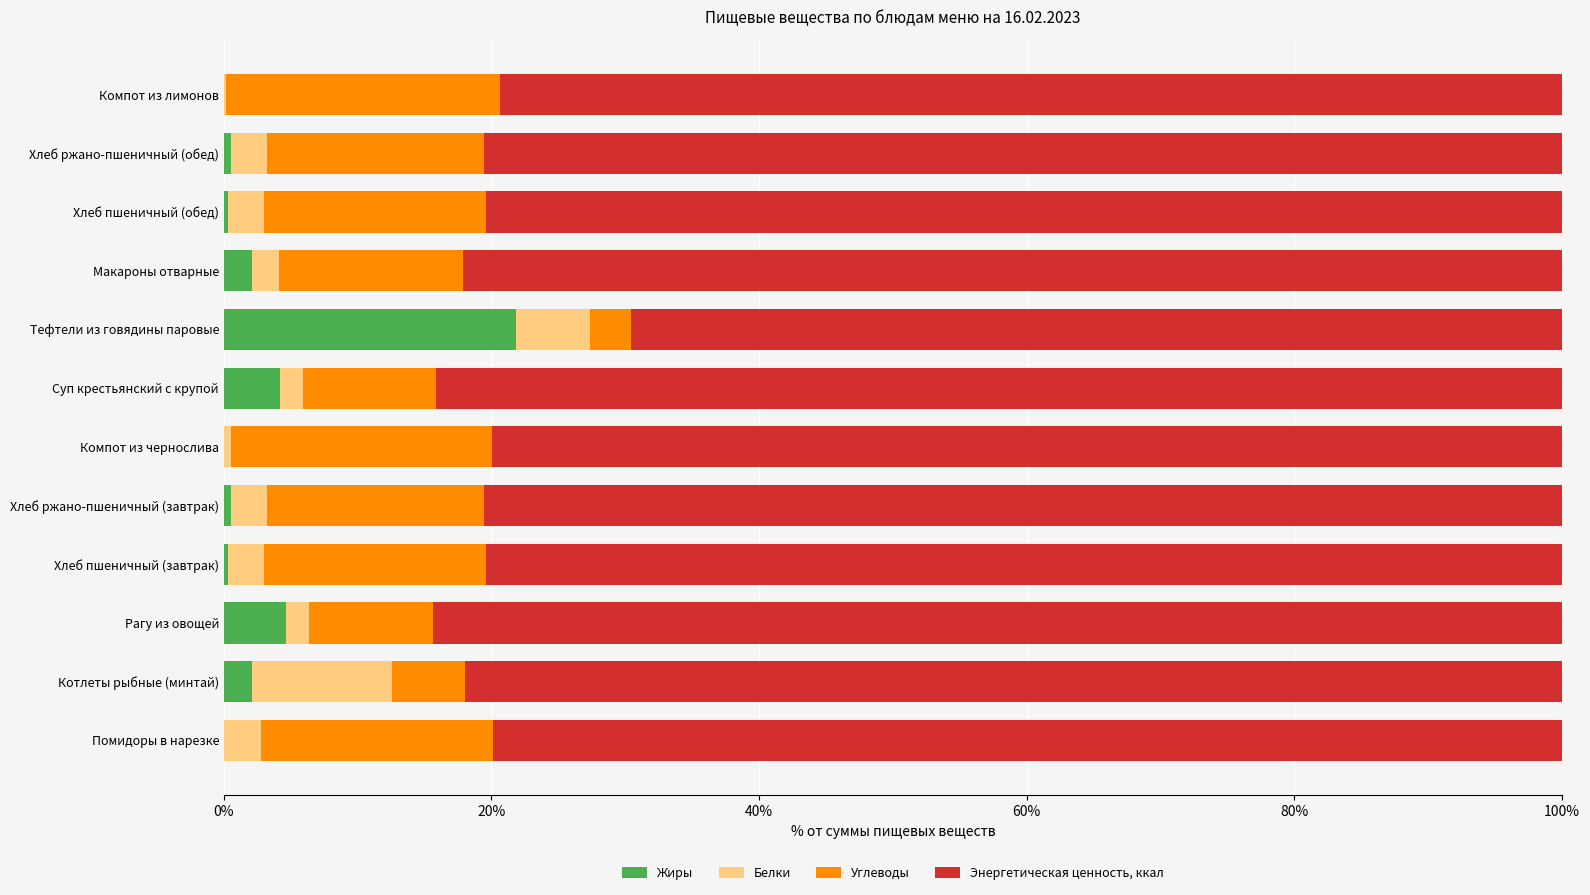

At which label does Жиры reach its peak?

Тефтели из говядины паровые